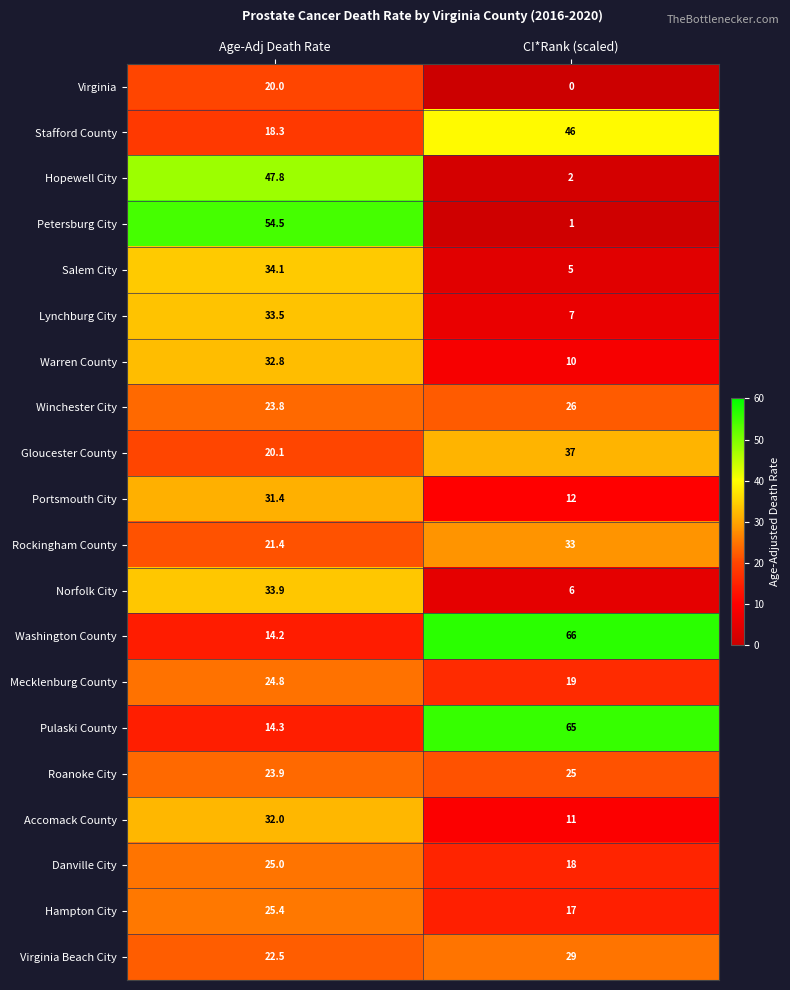

Which category has the lowest value in the Mecklenburg County series?

CI*Rank (scaled)